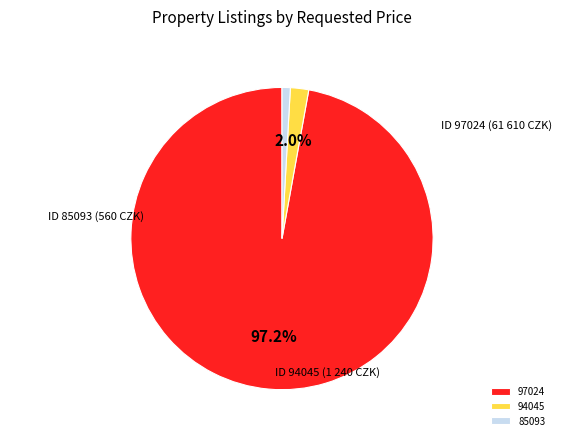

The 97024 slice represents 97% of the pie. True or false?

True